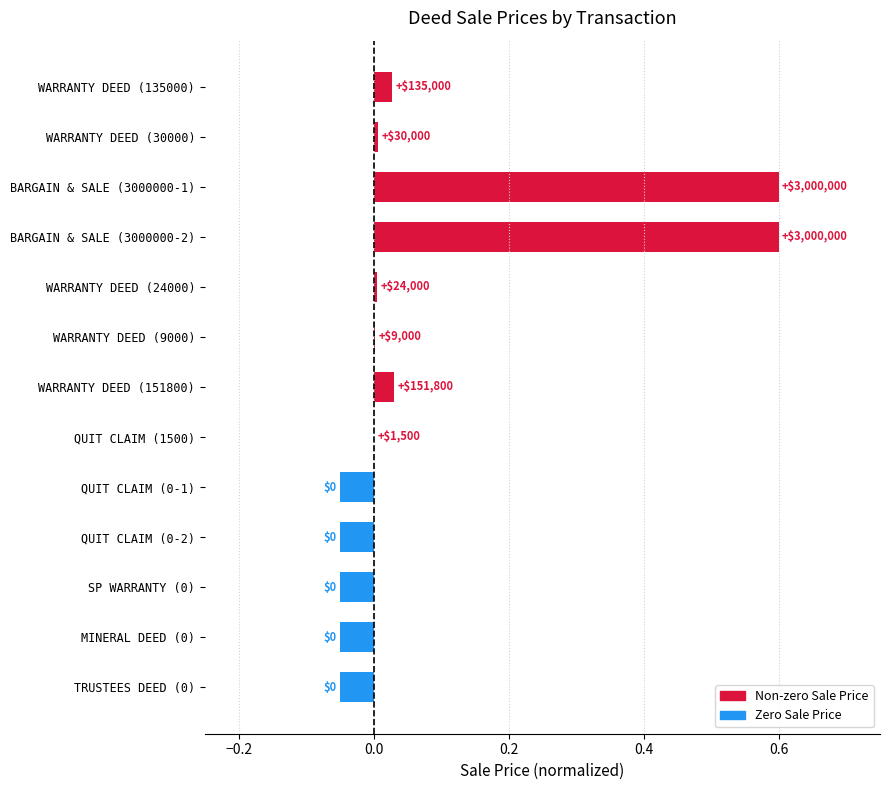

Are the bars horizontal?

Yes